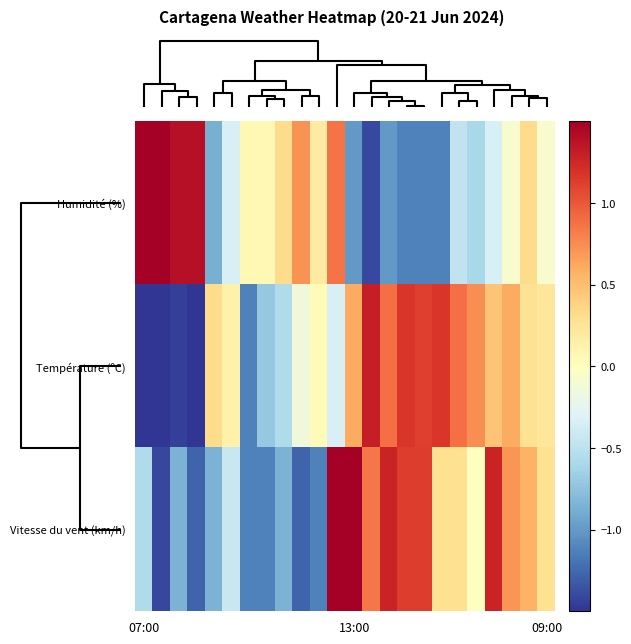

At which category is the sum across all series the highest?

11